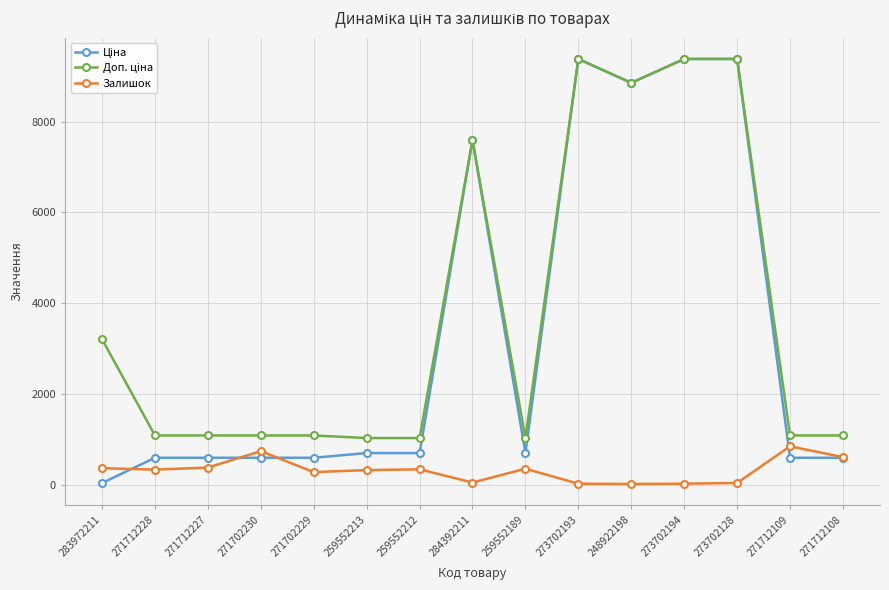

What is the spread (max minus min) of values at 259552189?

676.6